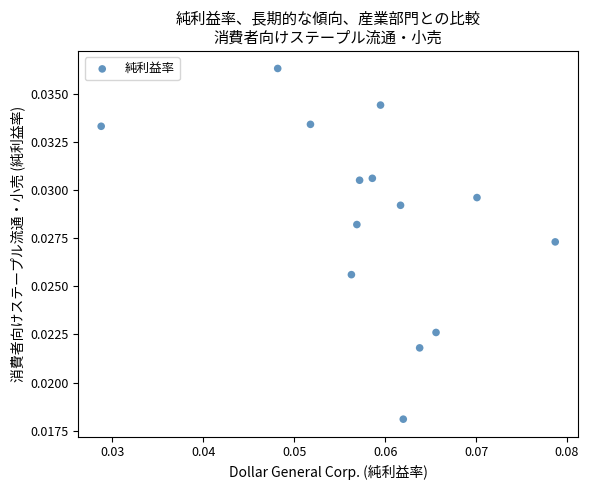

How many points are shown in the scatter plot?

14